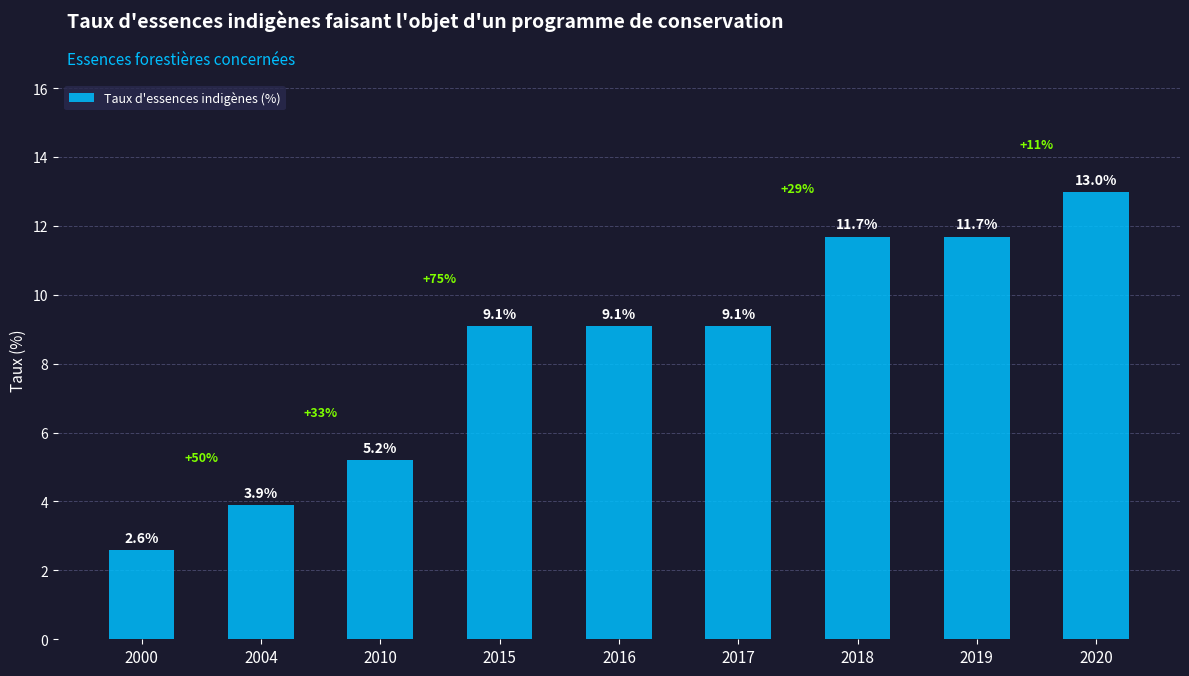

What is the change in value from 2000 to 2019?

+9.1